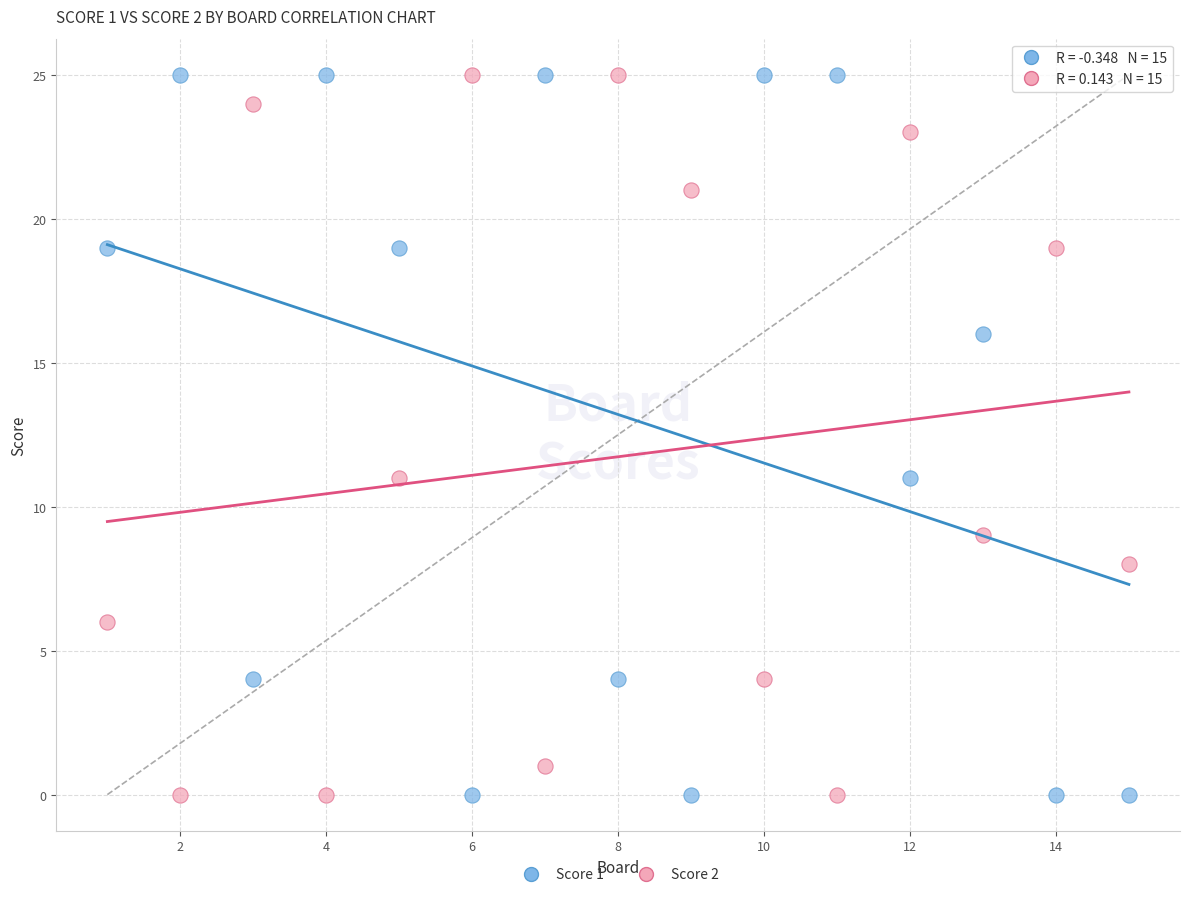

What are all the series names shown in the legend?

Score 1, Score 2